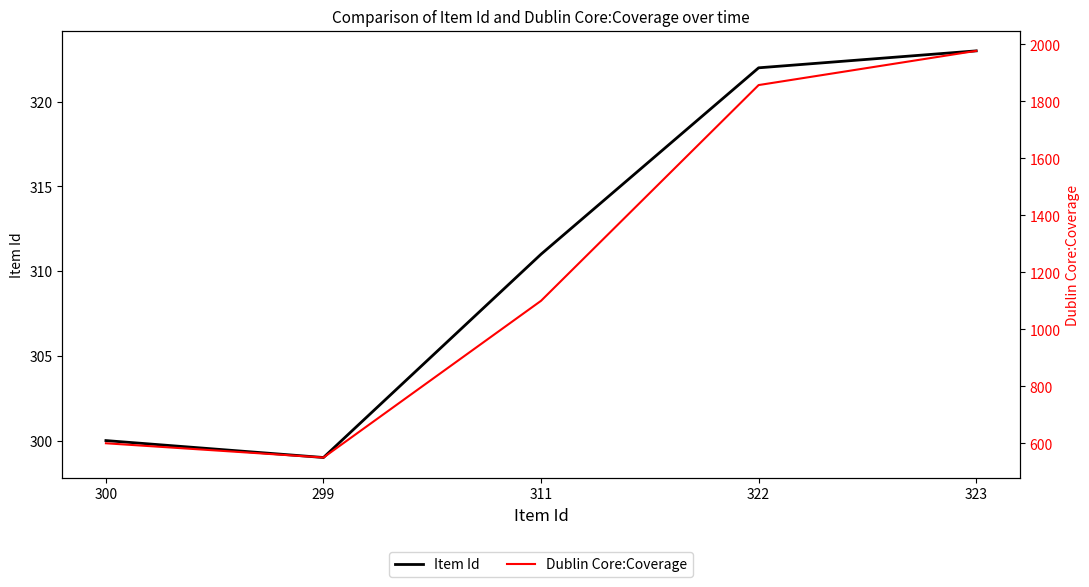

What is the minimum value shown in the chart?

299